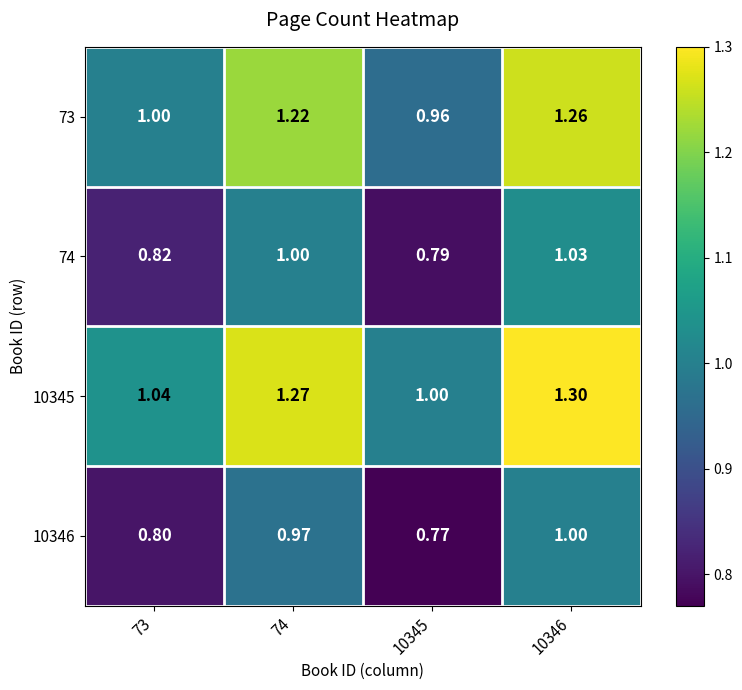

Is the value of 10345 at 74 greater than the value of 73 at 73?

Yes